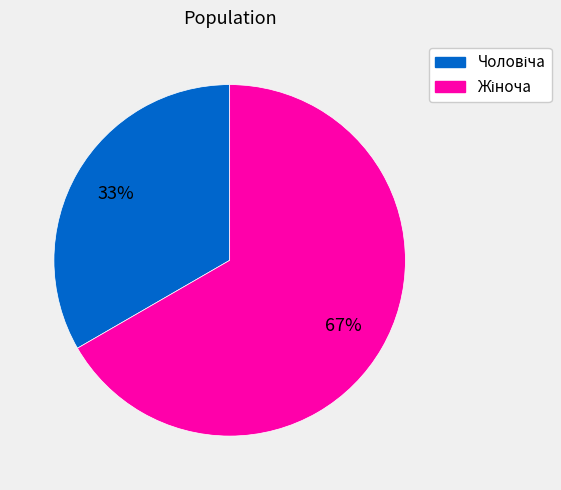

Is there a majority slice in this chart?

Yes